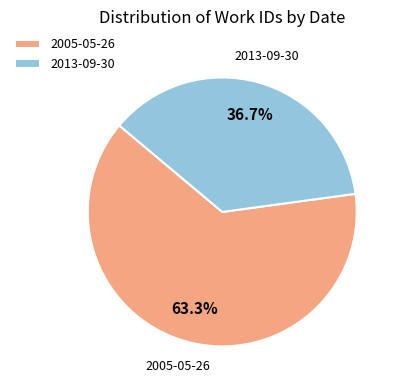

To the nearest percent, what is the combined percentage of 2013-09-30 and 2005-05-26?

100%